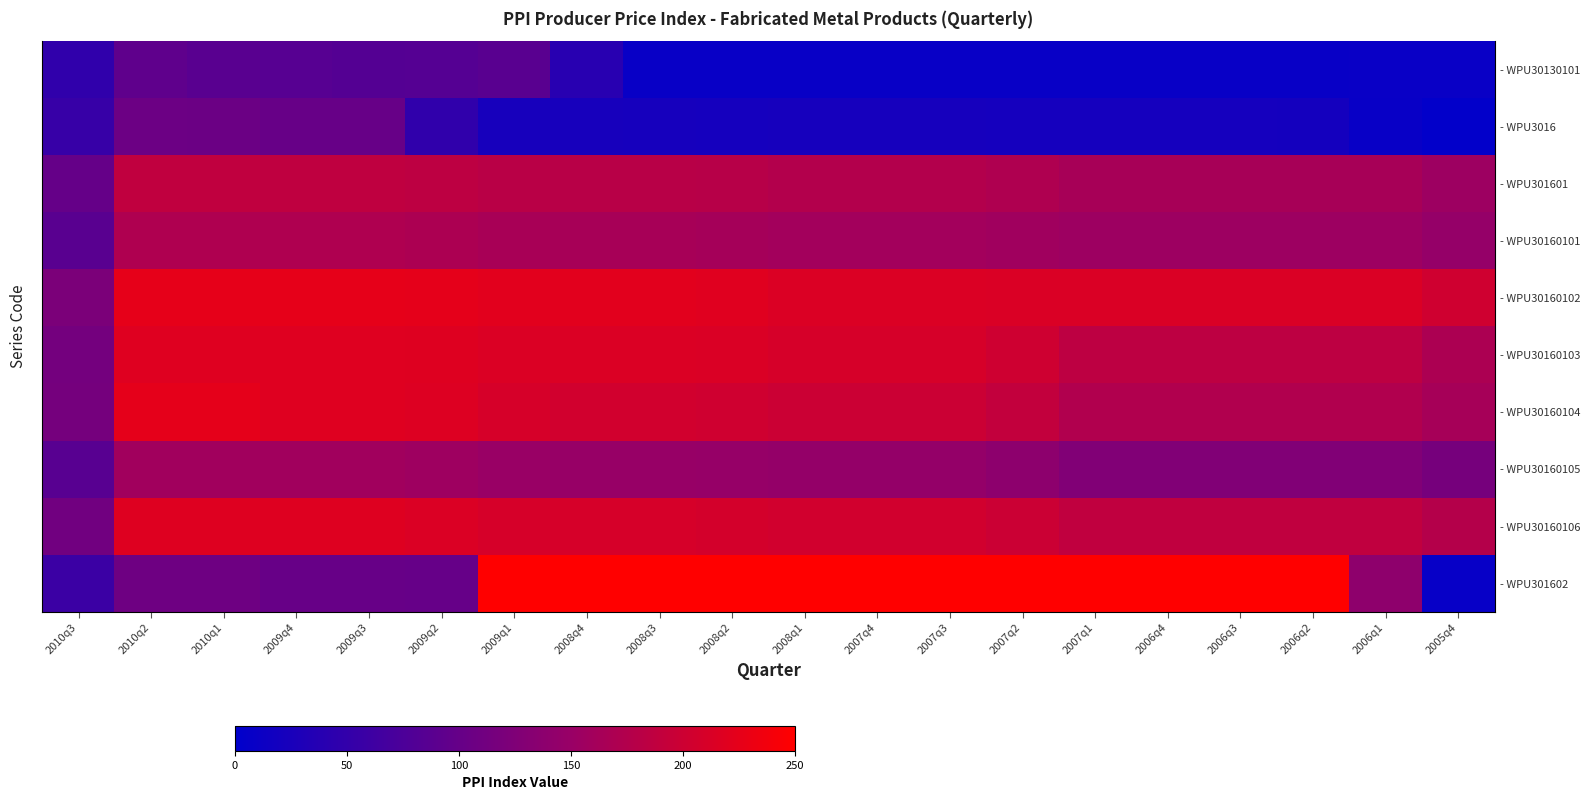

What value does the - WPU30160103 series have at 2008q4?

214.6